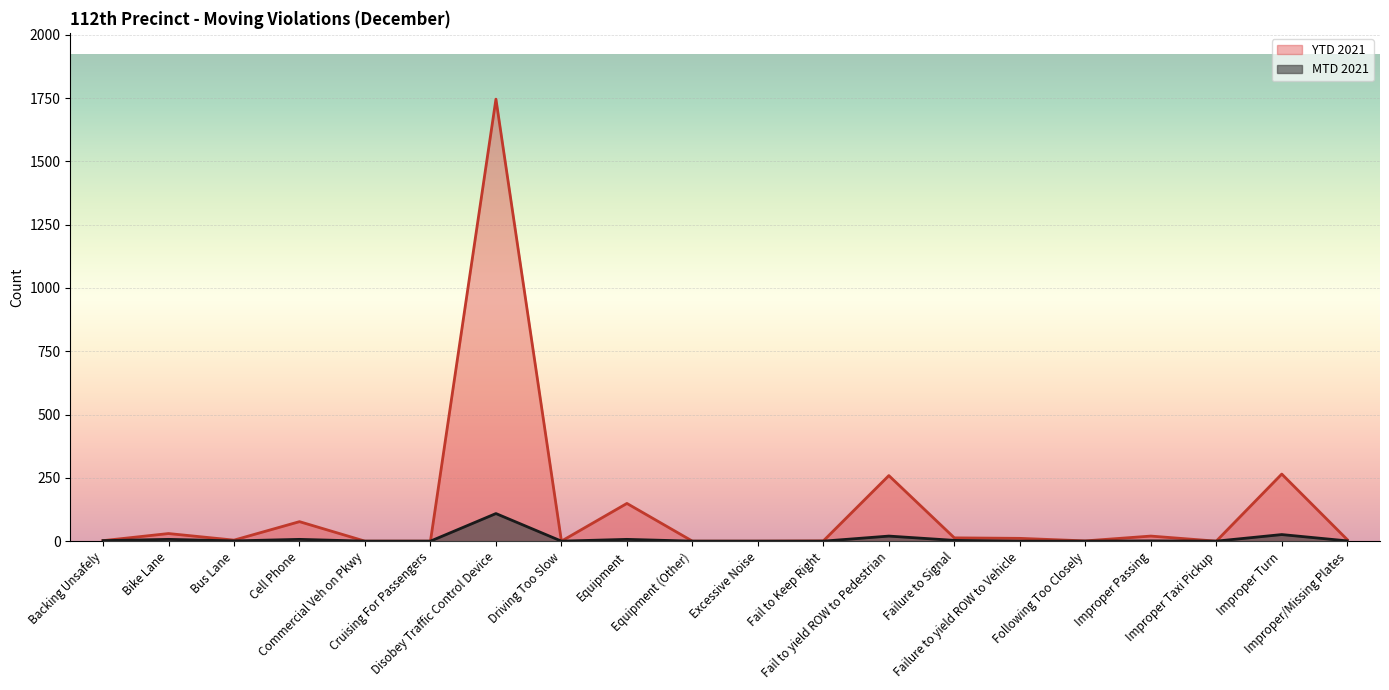

What position from the left is Commercial Veh on Pkwy?

5